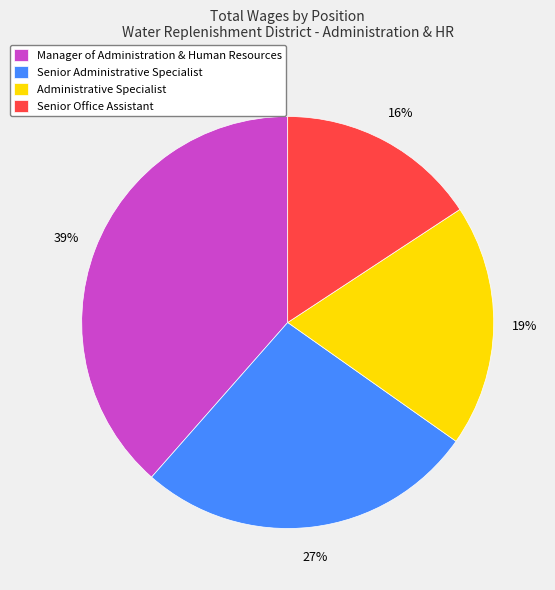

Is it true that Manager of Administration & Human Resources is 24% of the pie?

False